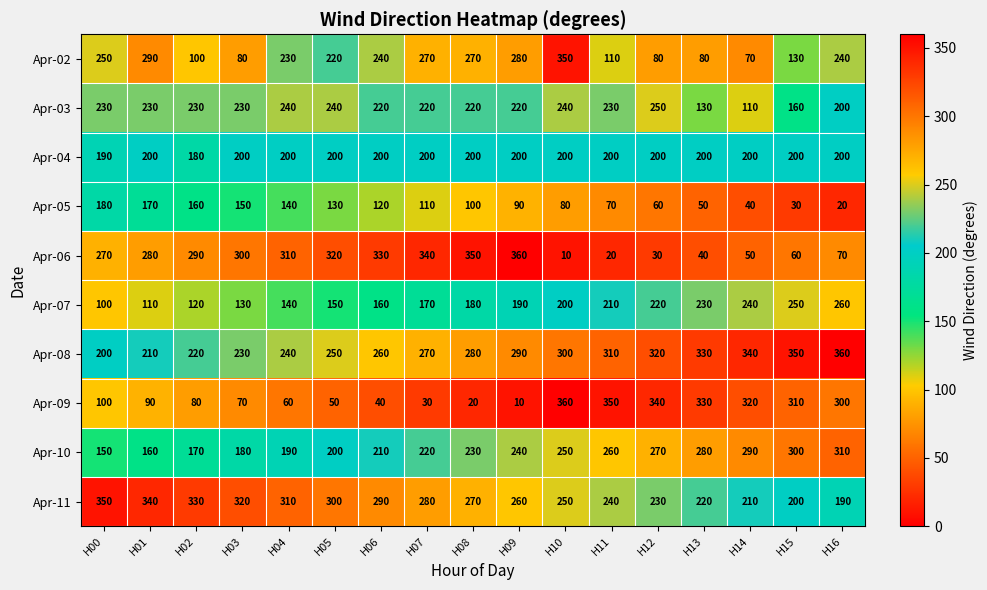

True or false: Apr-06 has a value of 310 at H04.

True